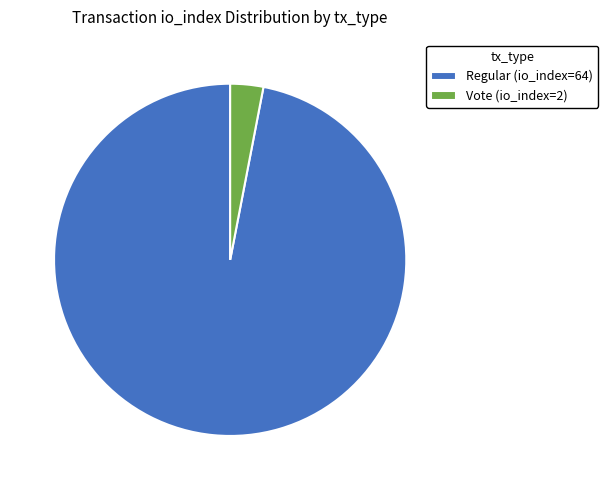

Is there a majority slice in this chart?

Yes